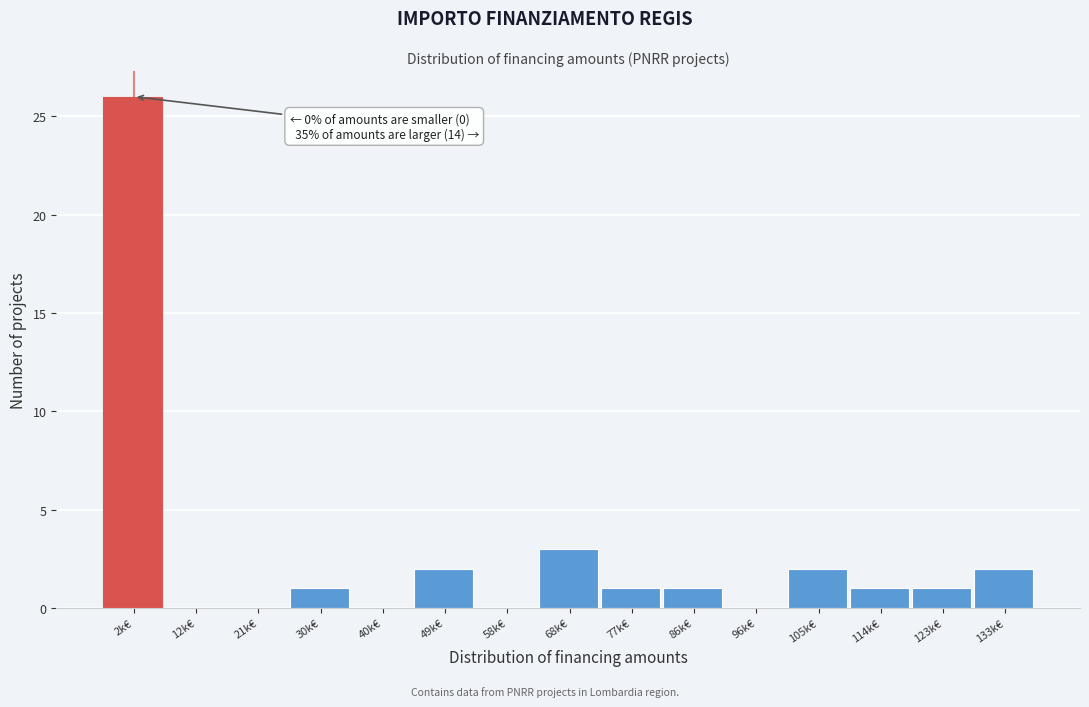

Reading left to right, transcribe all the data shown in this chart.

2k€=26	12k€=0	21k€=0	30k€=1	40k€=0	49k€=2	58k€=0	68k€=3	77k€=1	86k€=1	96k€=0	105k€=2	114k€=1	123k€=1	133k€=2